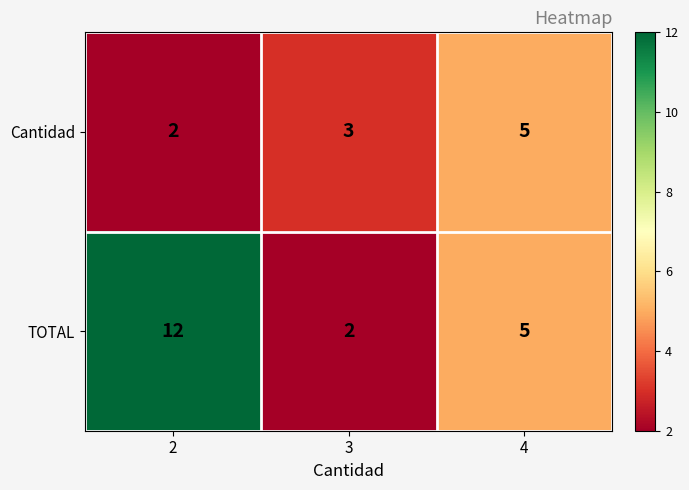

Reading left to right, what are all the values shown in this chart?

Cantidad: 2=2	3=3	4=5
TOTAL: 2=12	3=2	4=5